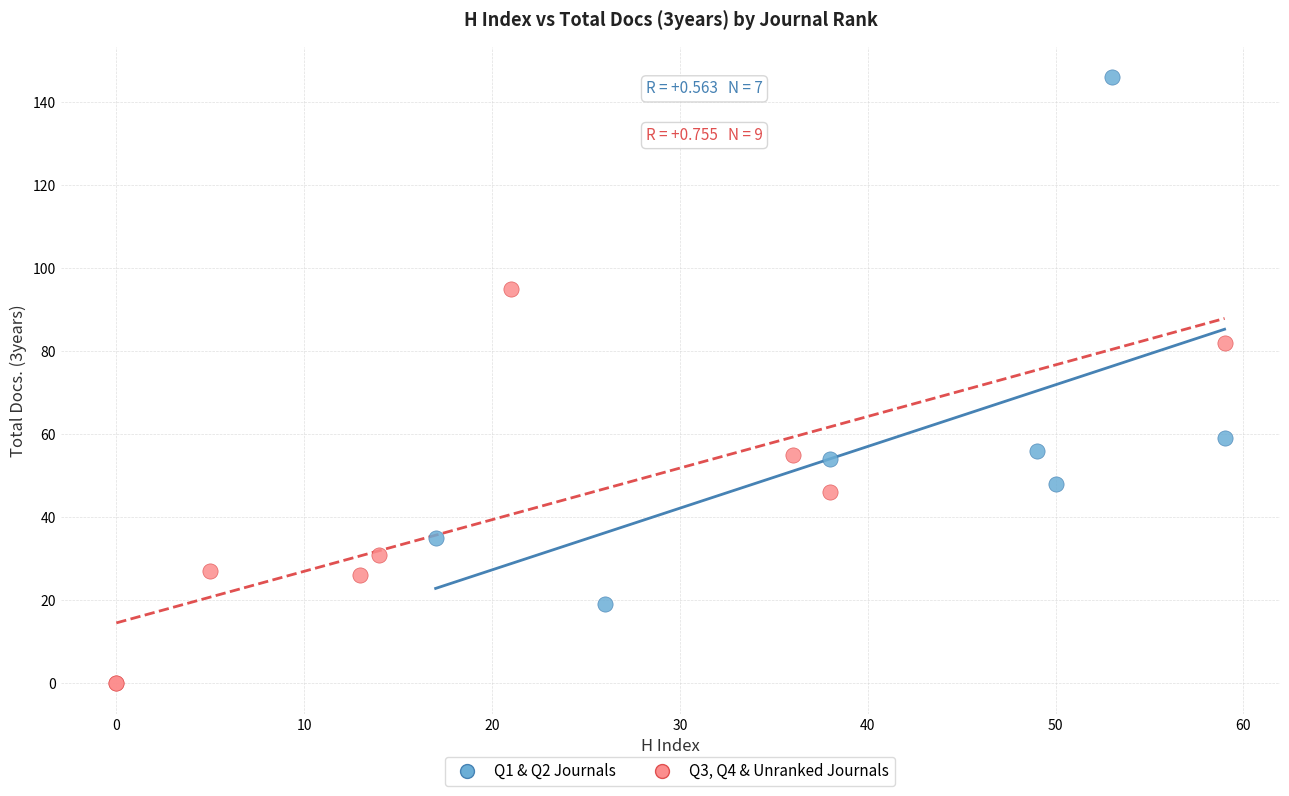

Which series has the largest Y range (max minus min)?

Q1 & Q2 Journals